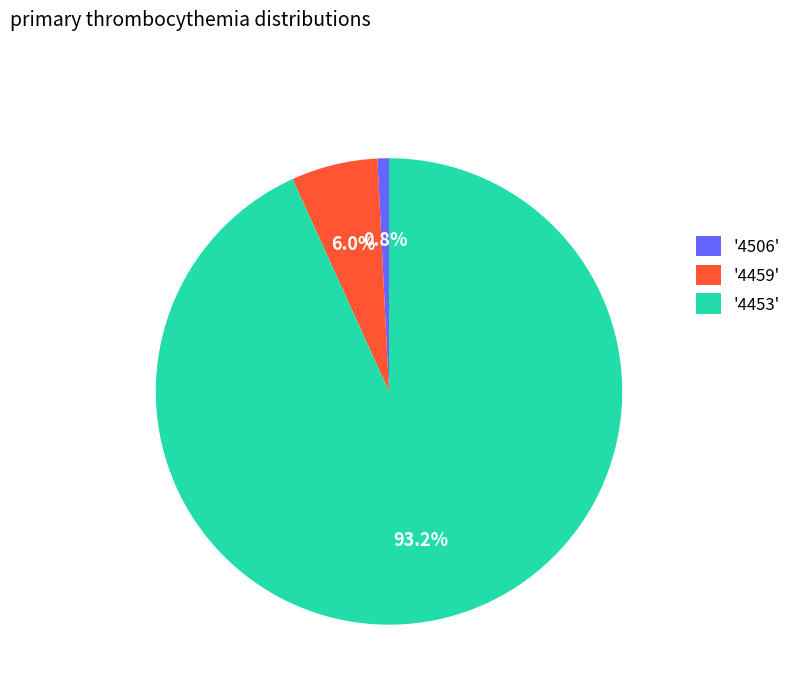

Which has a higher value, '4506' or '4459'?

'4459'